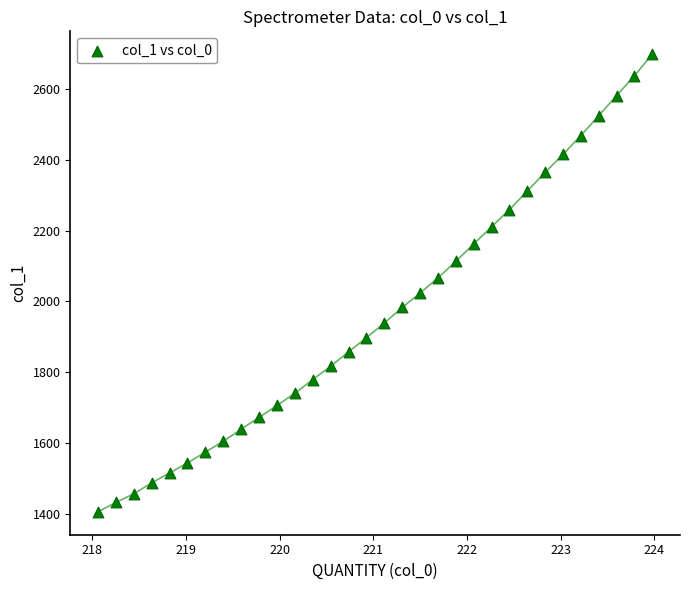

What is the range of X values (max minus min)?

5.9